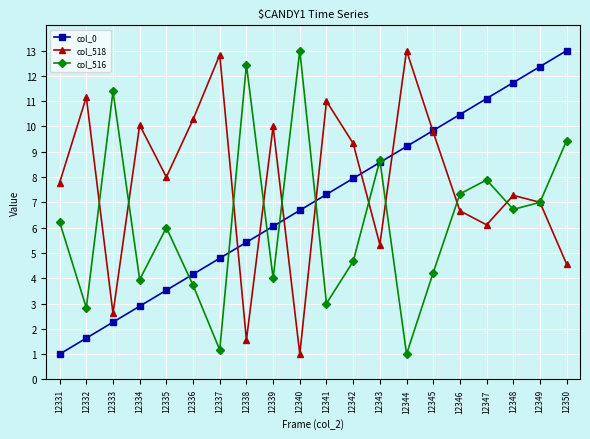

What is the total value across all series at 12339?

20.1